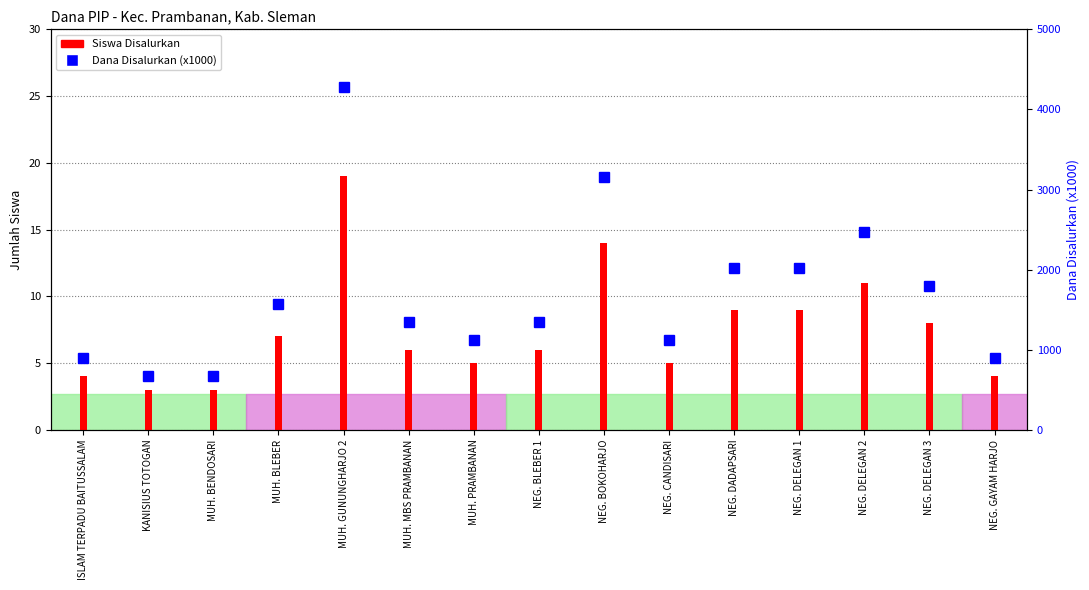

True or false: Disalurkan (Siswa) has a value of 6 at MUH. MBS PRAMBANAN.

True